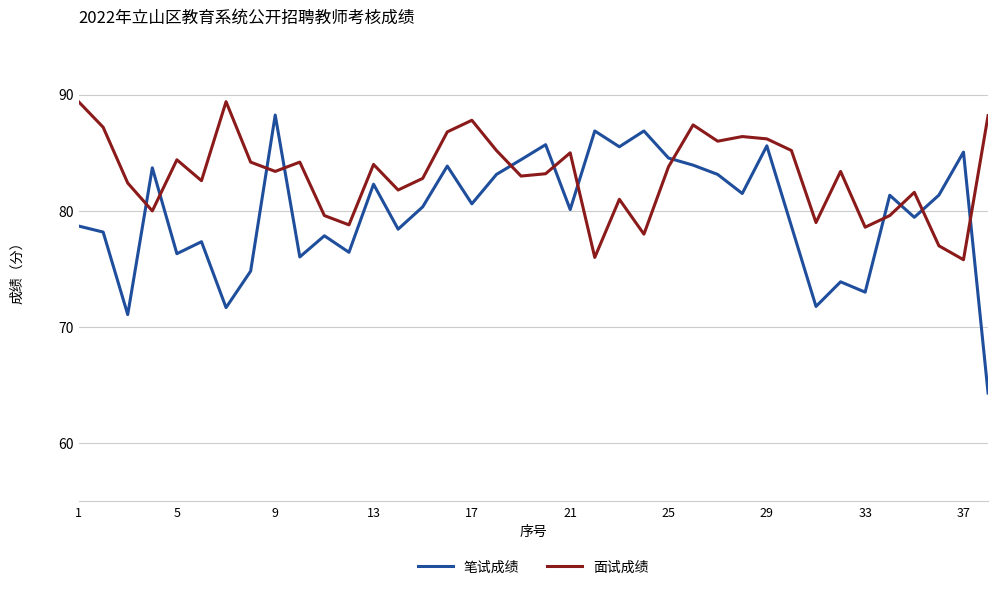

True or false: 笔试成绩 and 面试成绩 intersect in this chart.

True